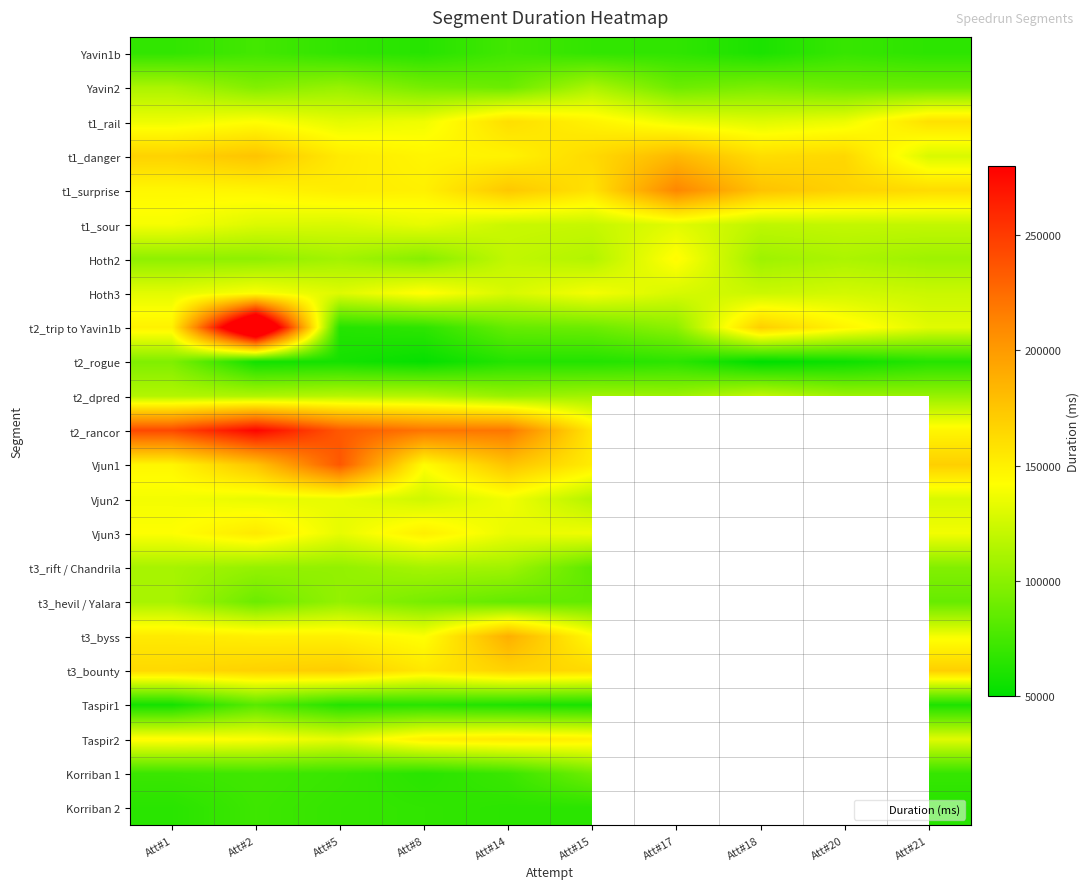

At which category is the sum across all series the highest?

Att#2